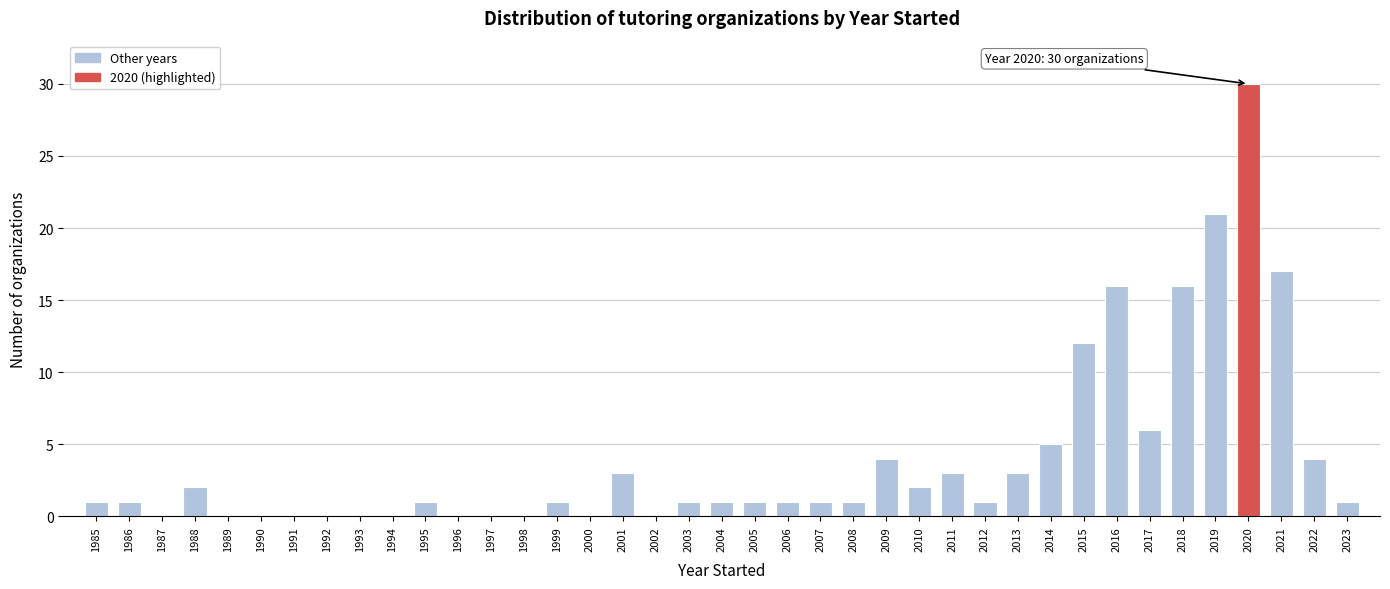

Is it true that the value at 2014 is 5?

True